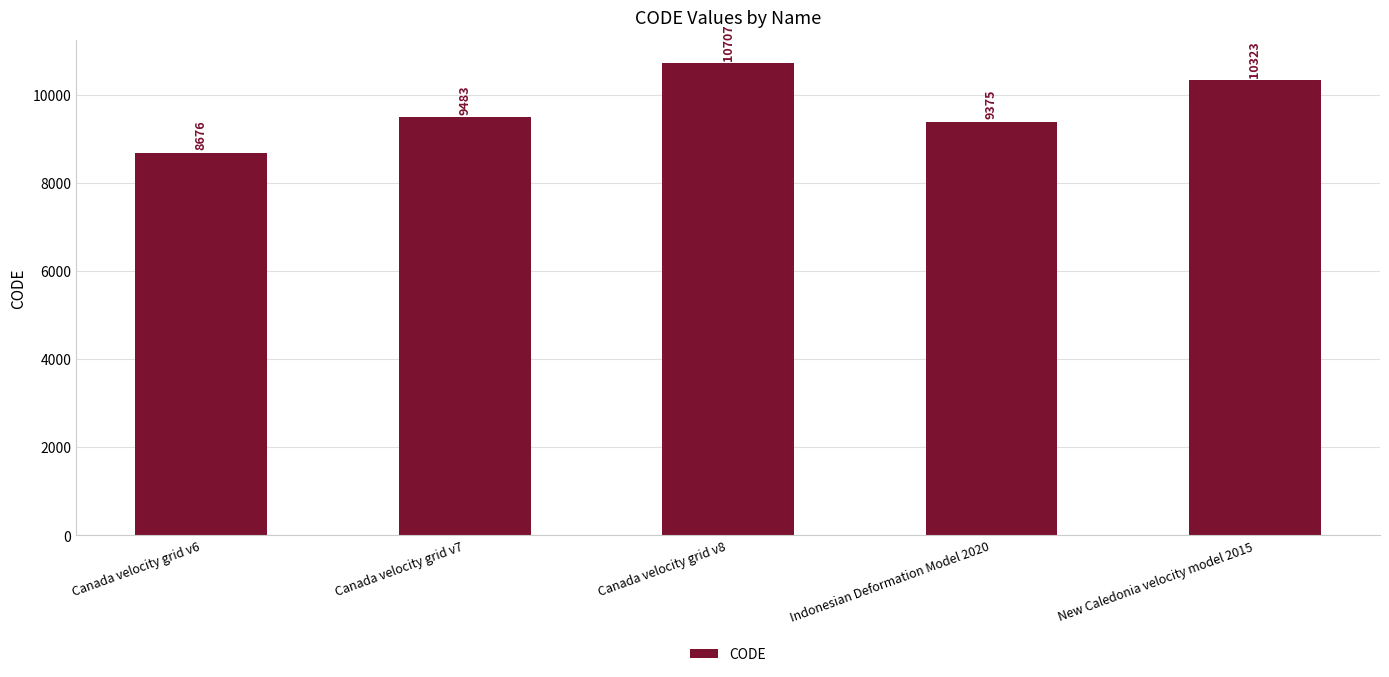

Count the number of data series in this chart.

1